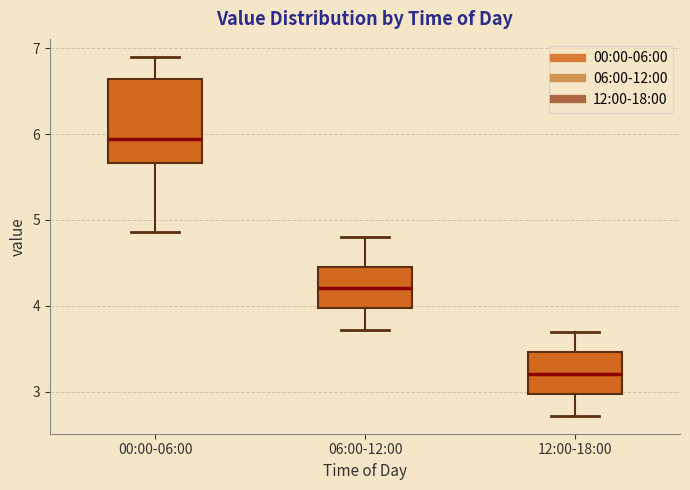

Reading left to right, transcribe this box plot: for each box, give where its median line is, the range the box spans, and where its two whiskers end, as read against the y-axis. The values are not printed on the chart, so give them approximately, as read against the axis.

00:00-06:00: median 5.9, box 5.7 to 6.6, whiskers 4.9 to 6.9
06:00-12:00: median 4.2, box 4.0 to 4.5, whiskers 3.7 to 4.8
12:00-18:00: median 3.2, box 3.0 to 3.5, whiskers 2.7 to 3.7